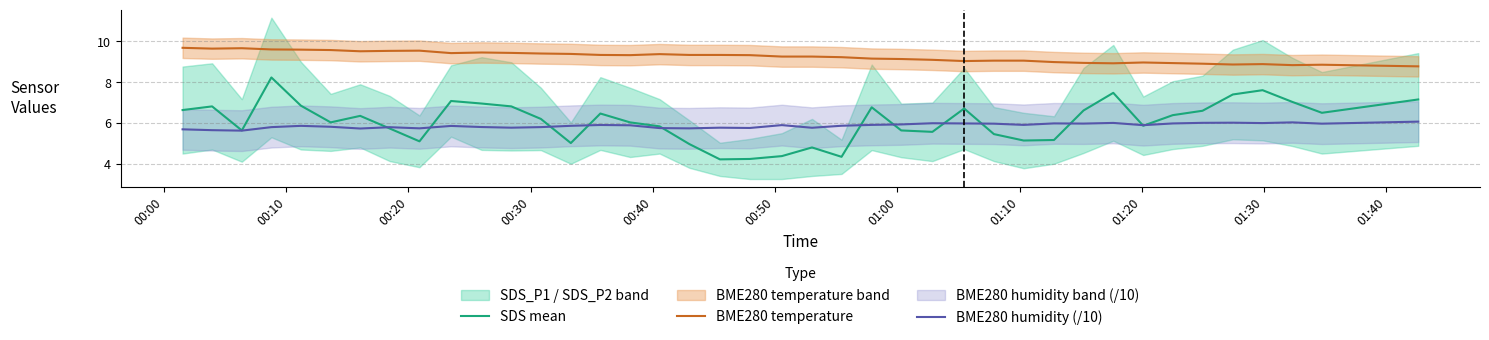

True or false: BME280 humidity (/10) and BME280 temperature cross at least once.

False